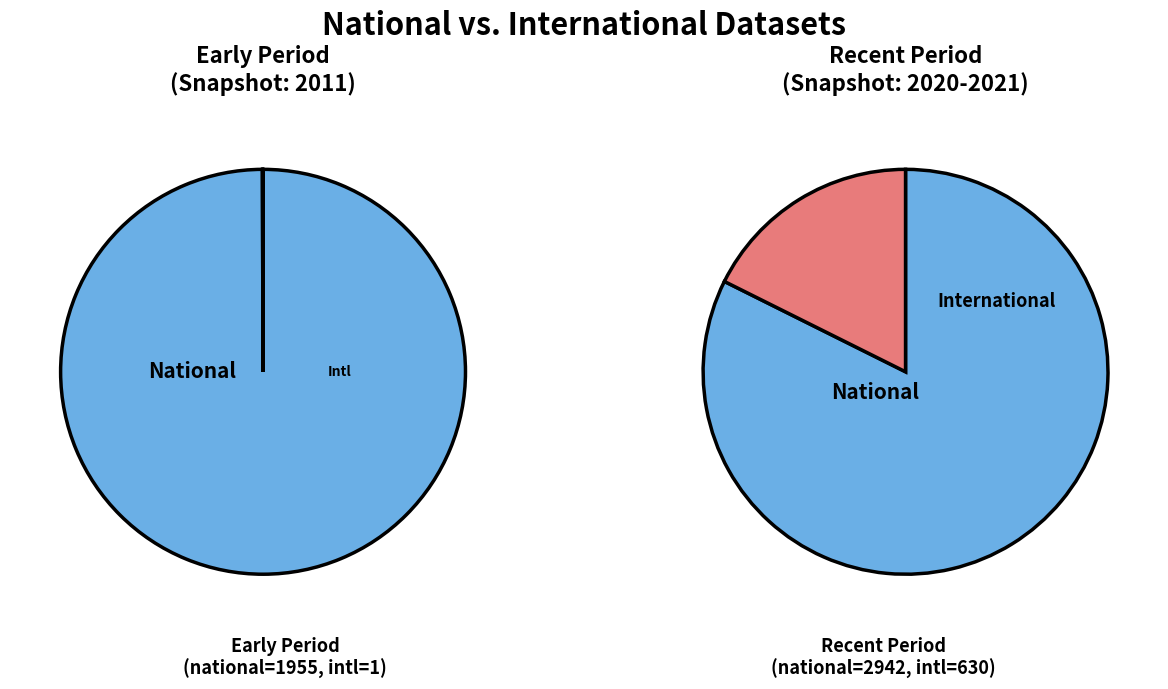

Is it true that national is 75% of the pie?

False